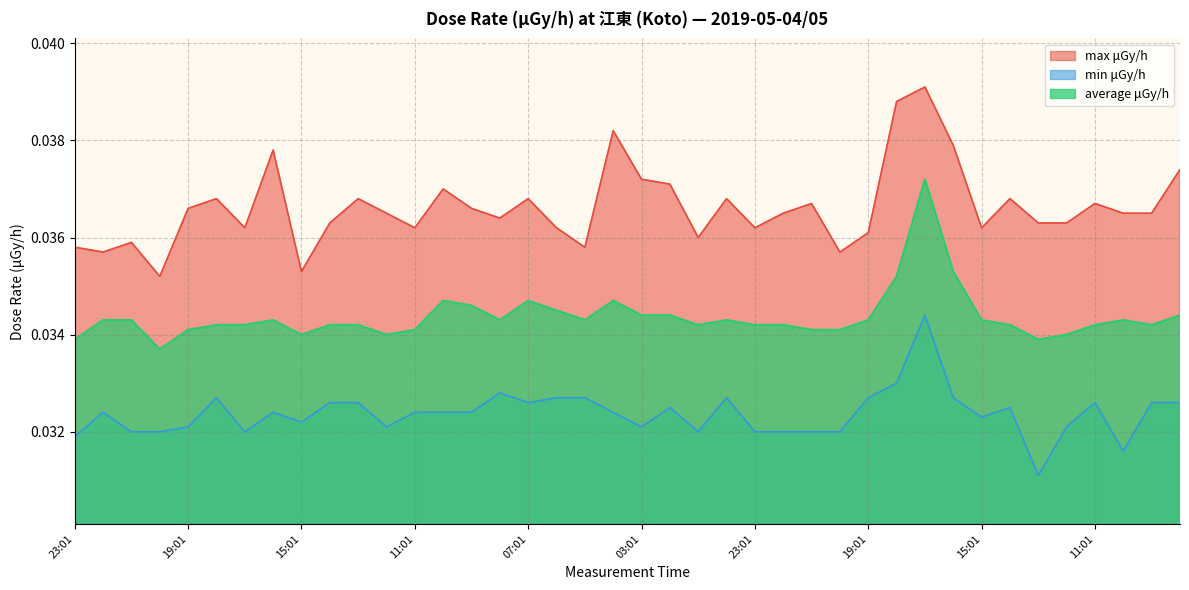

Where is max μGy/h nearest to the value 0?

20:01